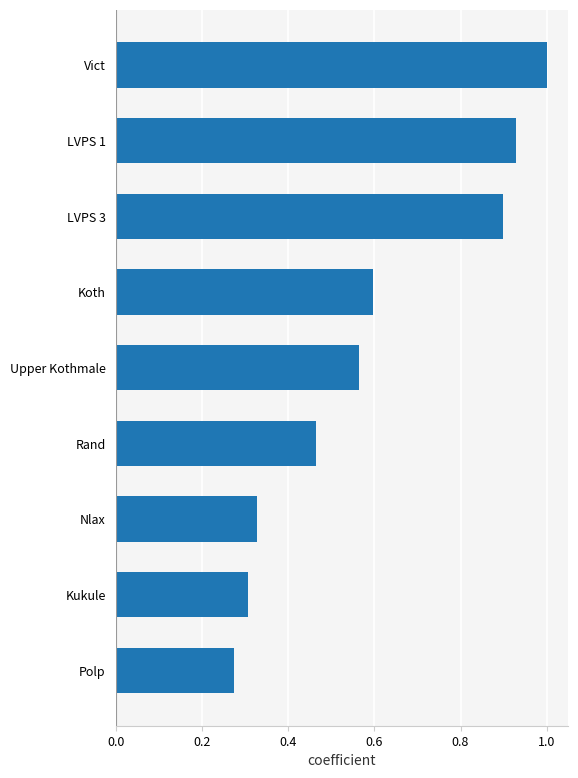

What is the sum of the values at Nlax and Vict?

1.3